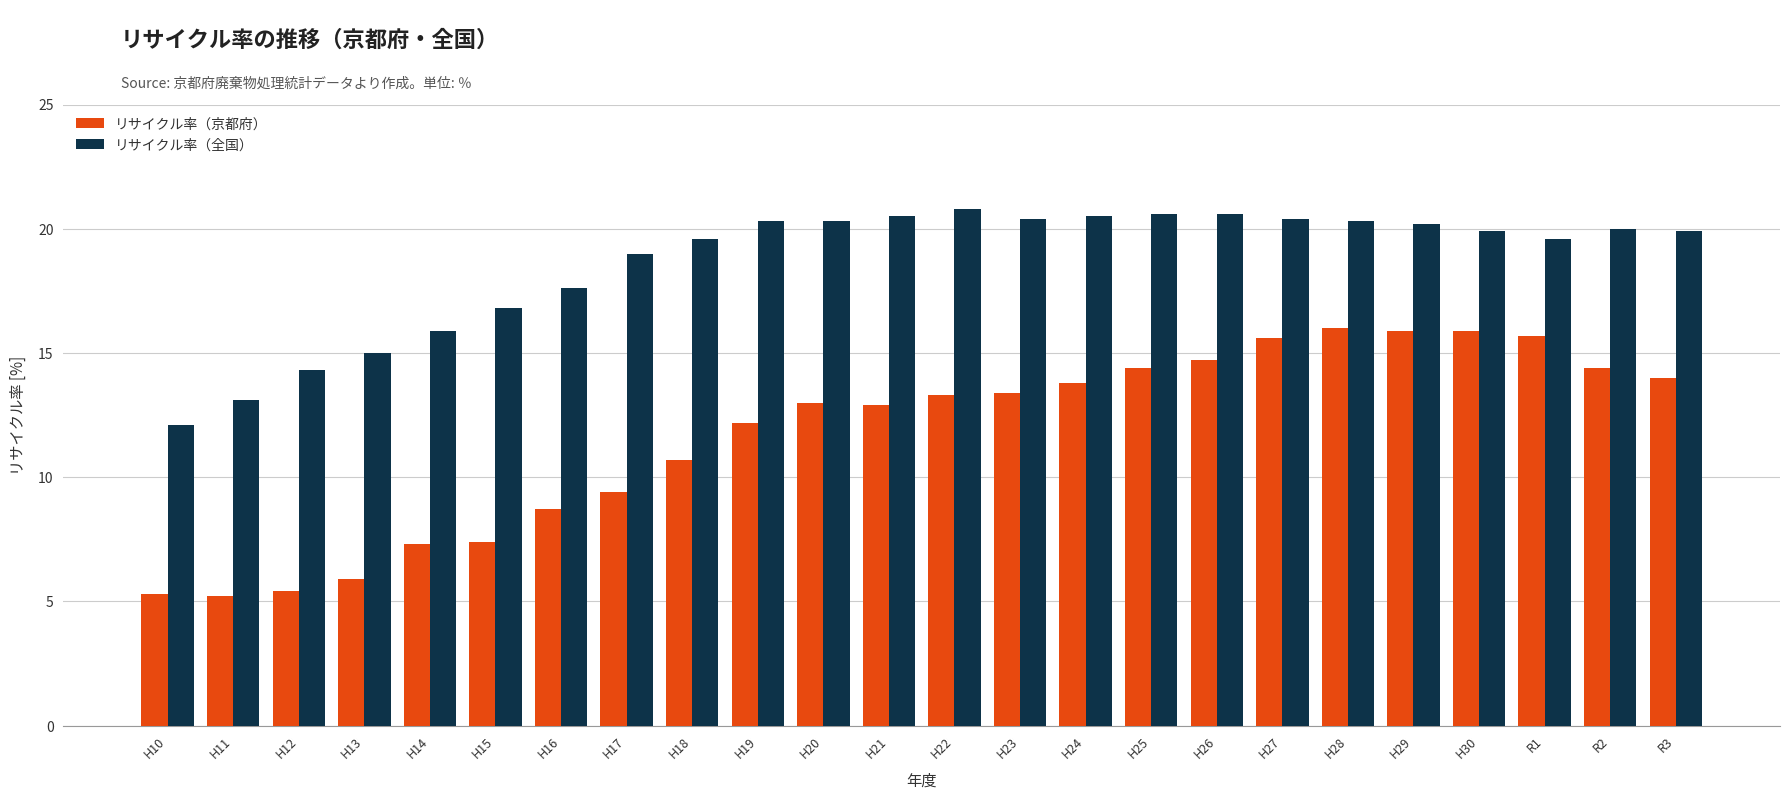

Is the value of リサイクル率（全国） at R2 greater than the value of リサイクル率（京都府） at H28?

Yes